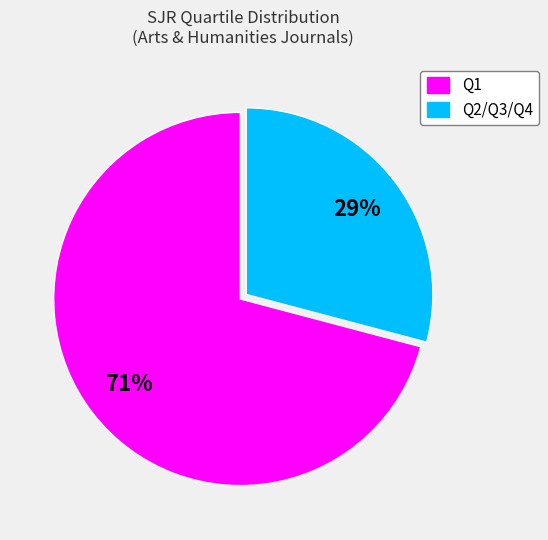

How many segments does this pie chart have?

2